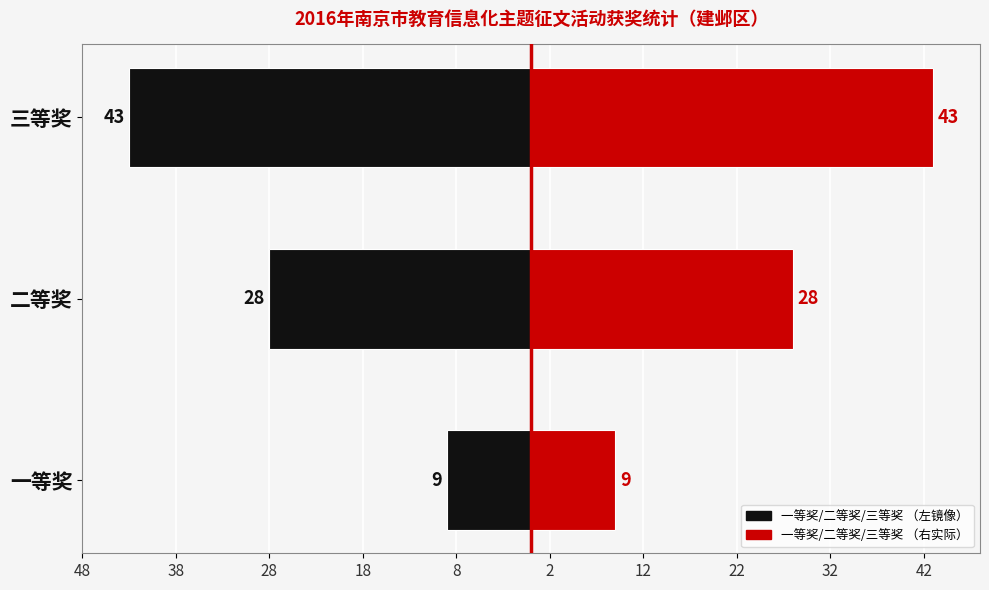

Count the 获奖人数（右） values in the range 9 to 43.

3